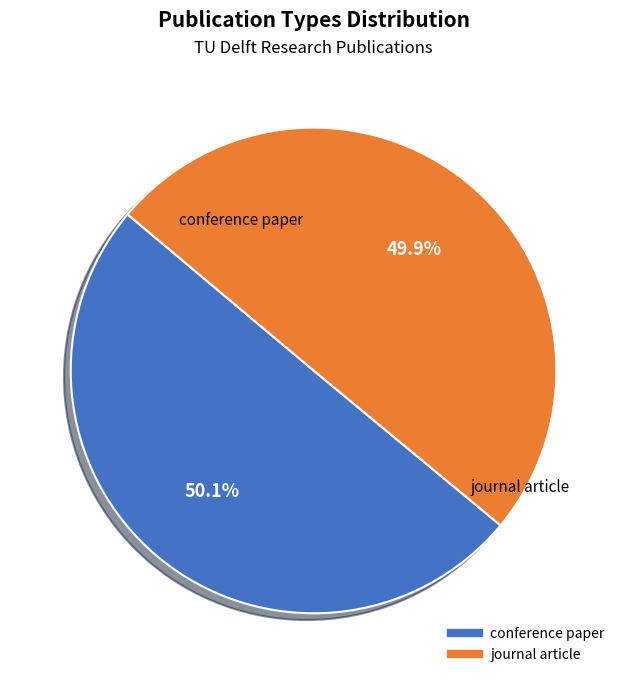

Do conference paper and journal article together represent more than half of the pie?

Yes